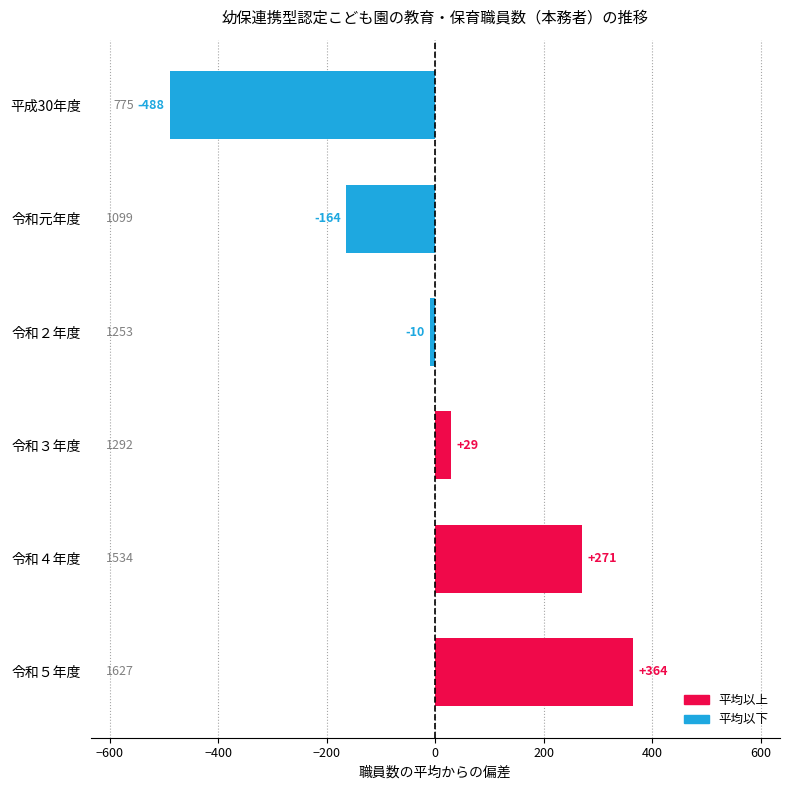

Are the bars grouped side by side (vs. stacked)?

No